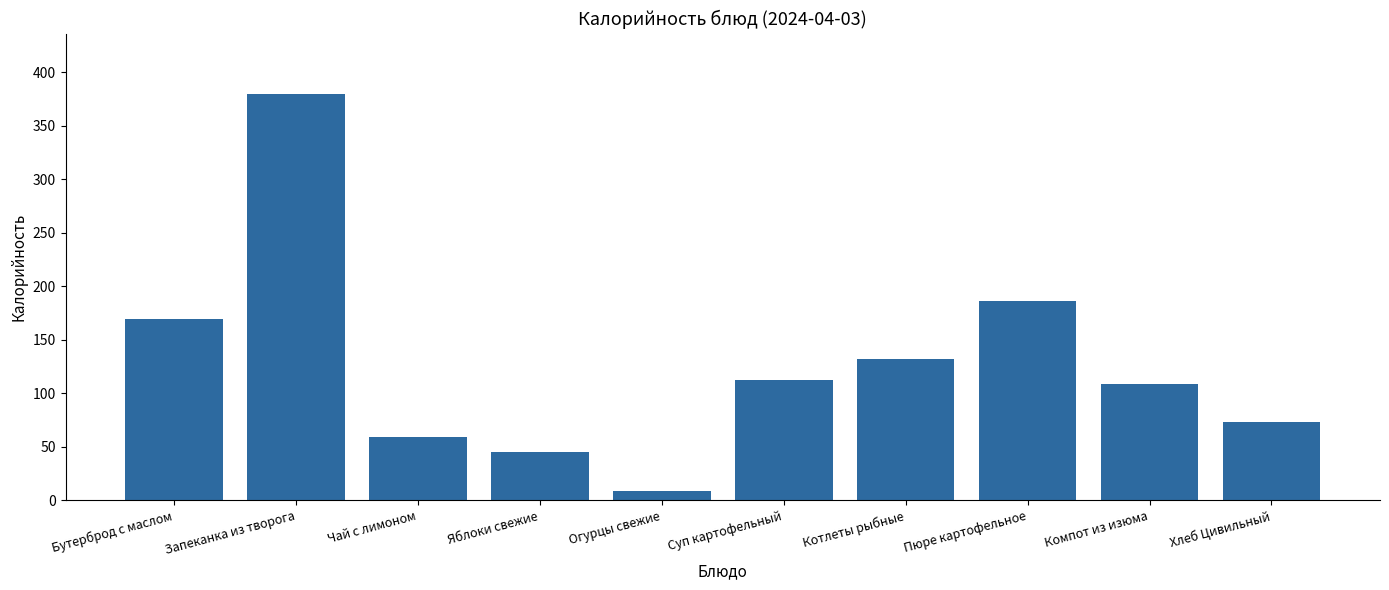

Is it true that the value at Чай с лимоном is 59.2?

True